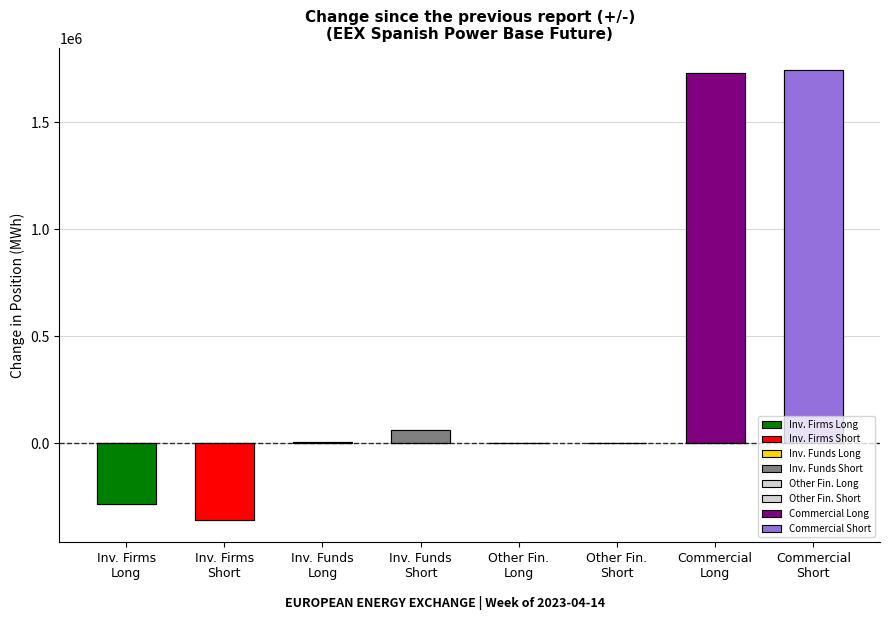

What is the difference between the maximum and second lowest values in the Short series?

1743241